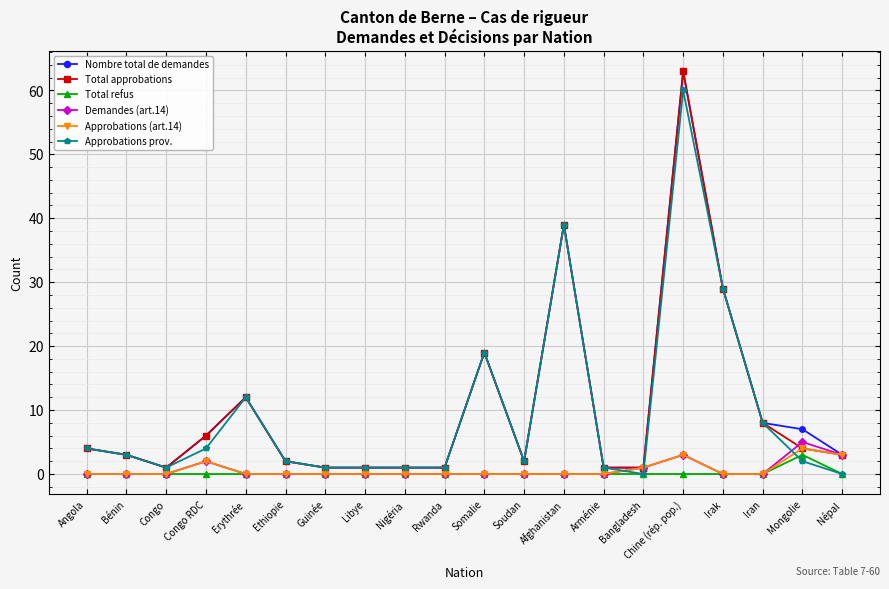

What value does the Nombre total de demandes series have at Somalie?

19